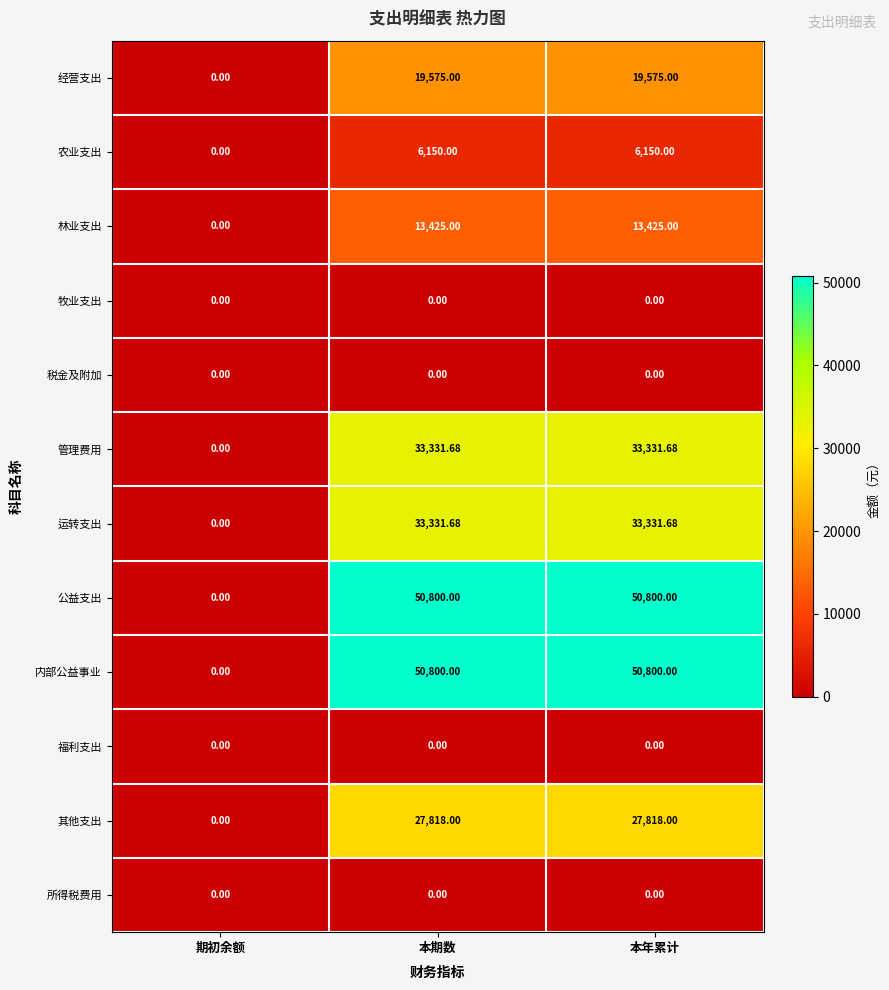

At which label is 管理费用 closest to 16665?

期初余额